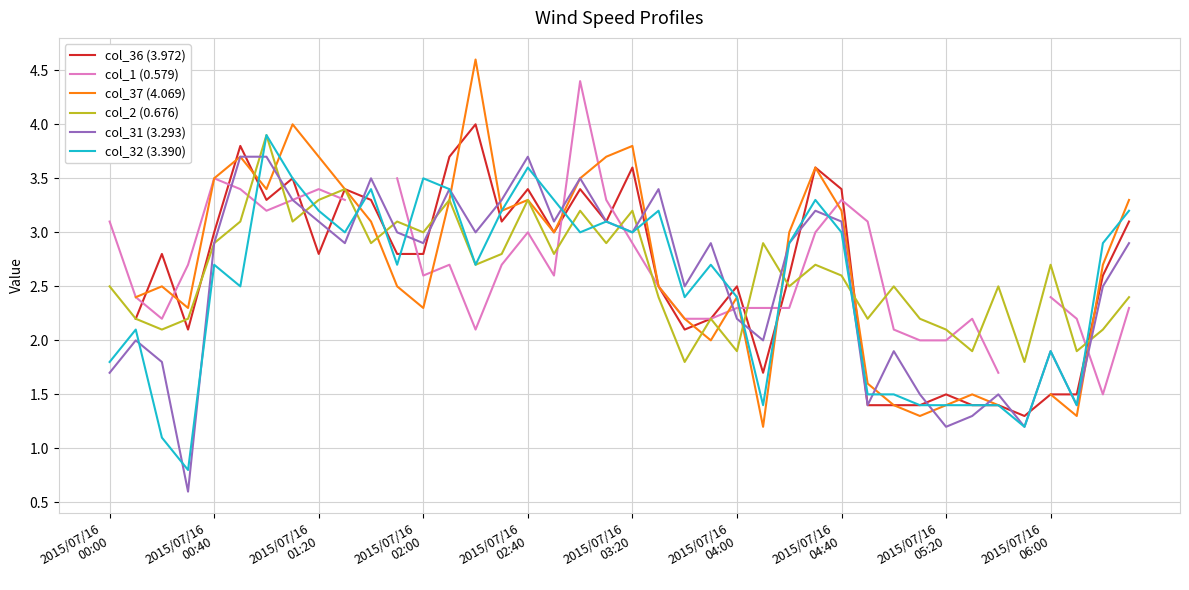

What are all the series names shown in the legend?

col_36 (3.972), col_1 (0.579), col_37 (4.069), col_2 (0.676), col_31 (3.293), col_32 (3.390)